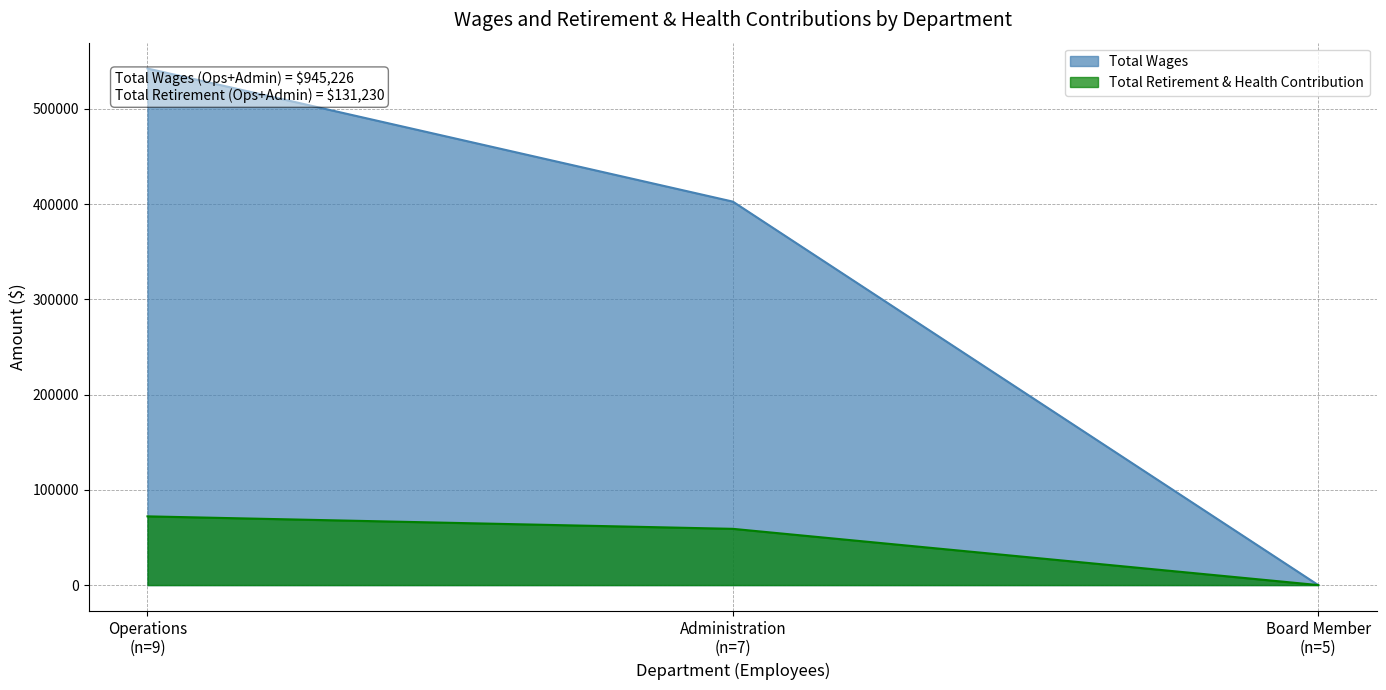

How many Total Retirement & Health Contribution values are between 0 and 72169?

3